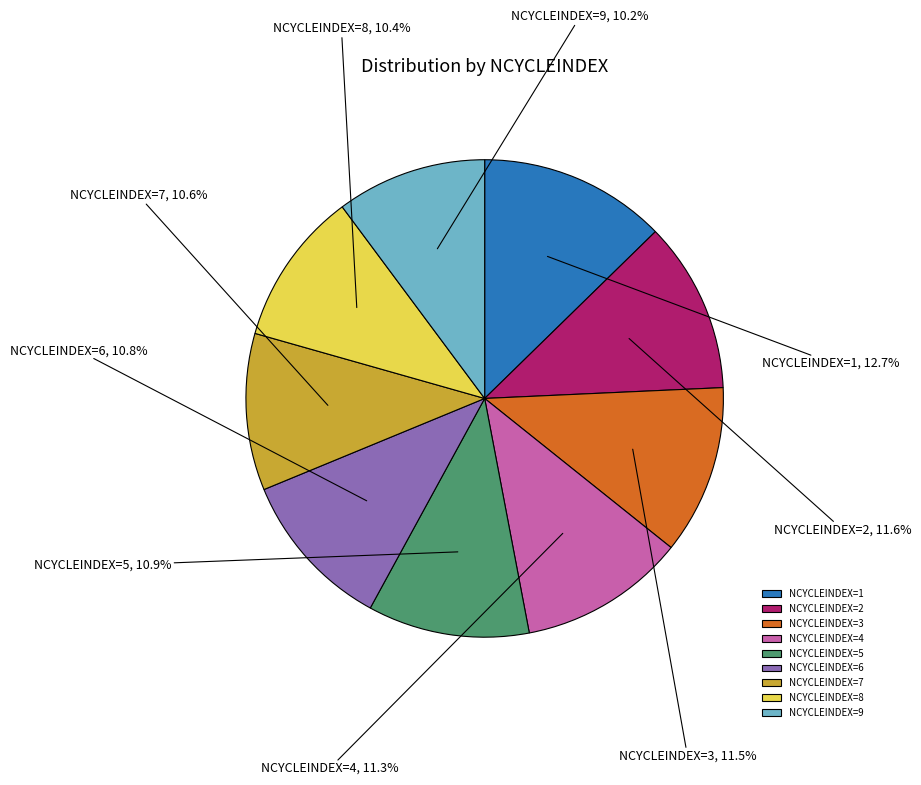

Does any single category account for the majority?

No